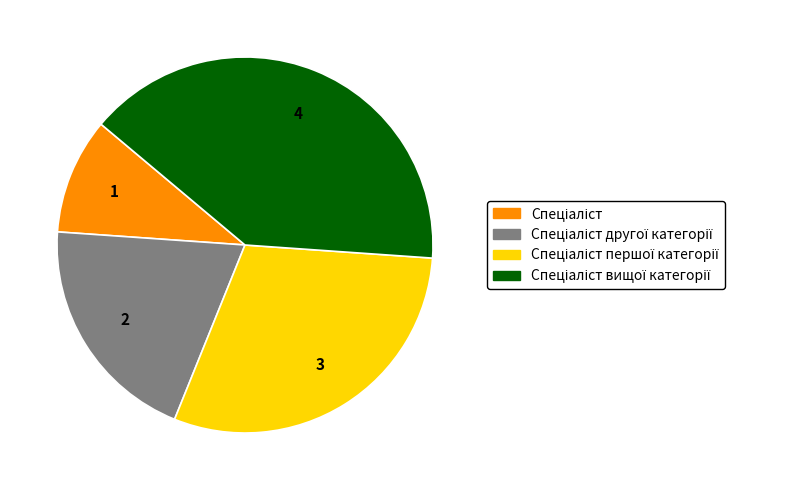

Does any single category account for the majority?

No